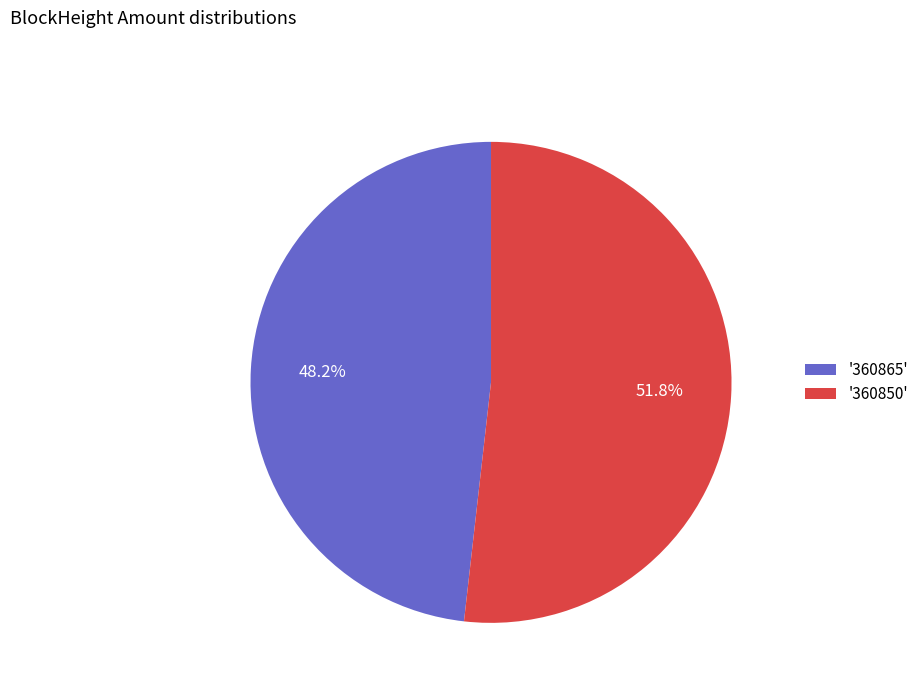

How much of the chart is everything except '360865'?

51.8%